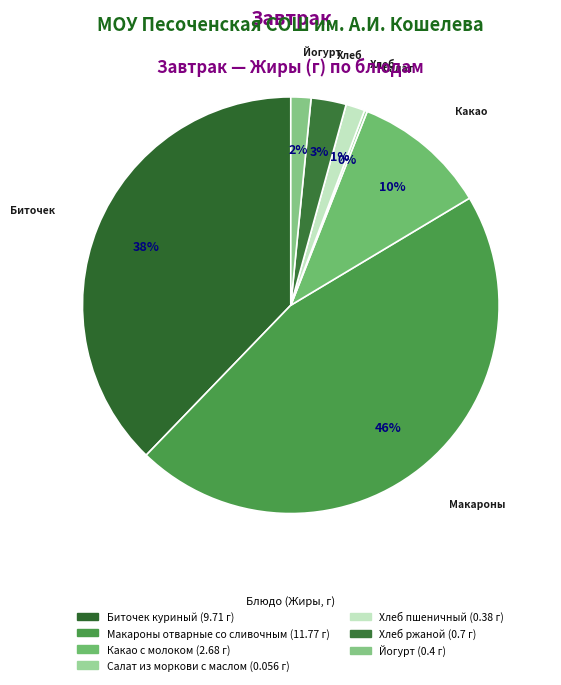

What is the smallest slice in the pie chart?

Салат из моркови с маслом